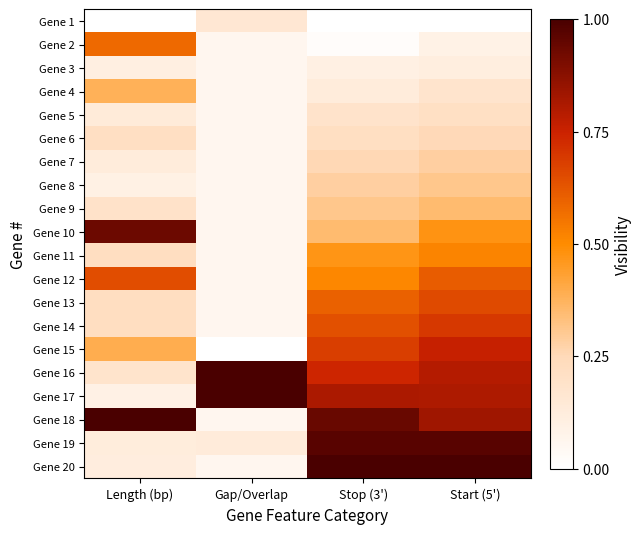

At which category is the sum across all series the highest?

Start (5')